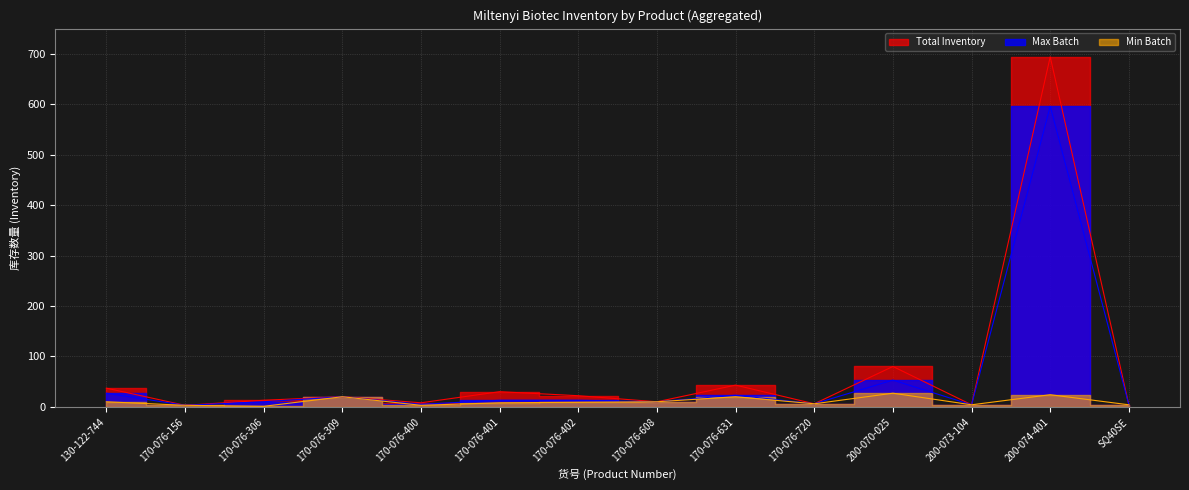

What is the difference between the maximum and minimum values in the Max Batch series?

593